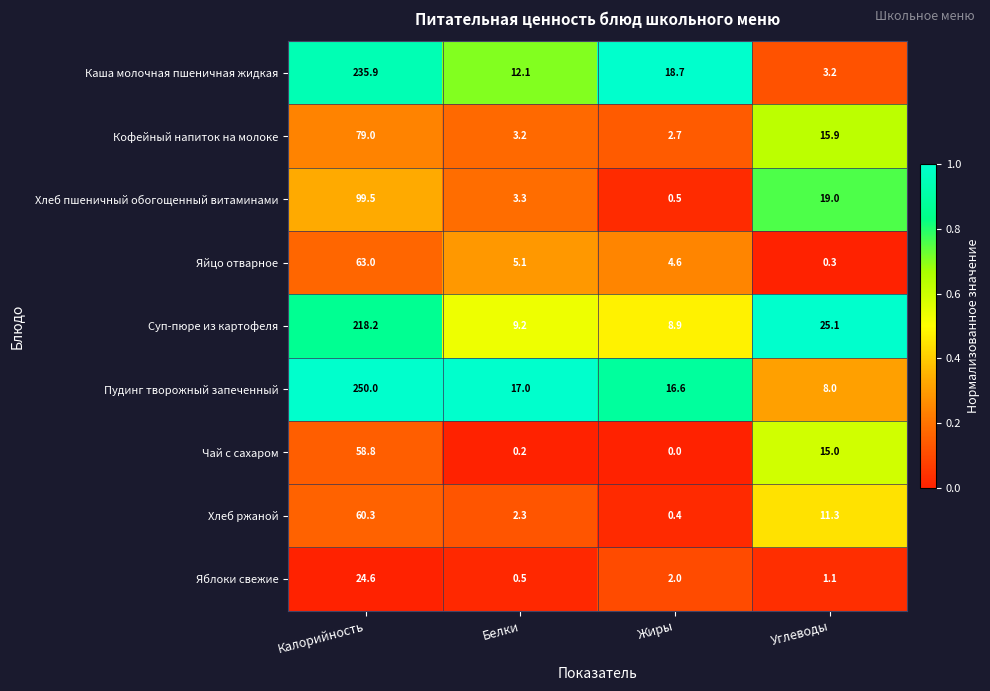

The value of Каша молочная пшеничная жидкая at Углеводы is 4.4. True or false?

False